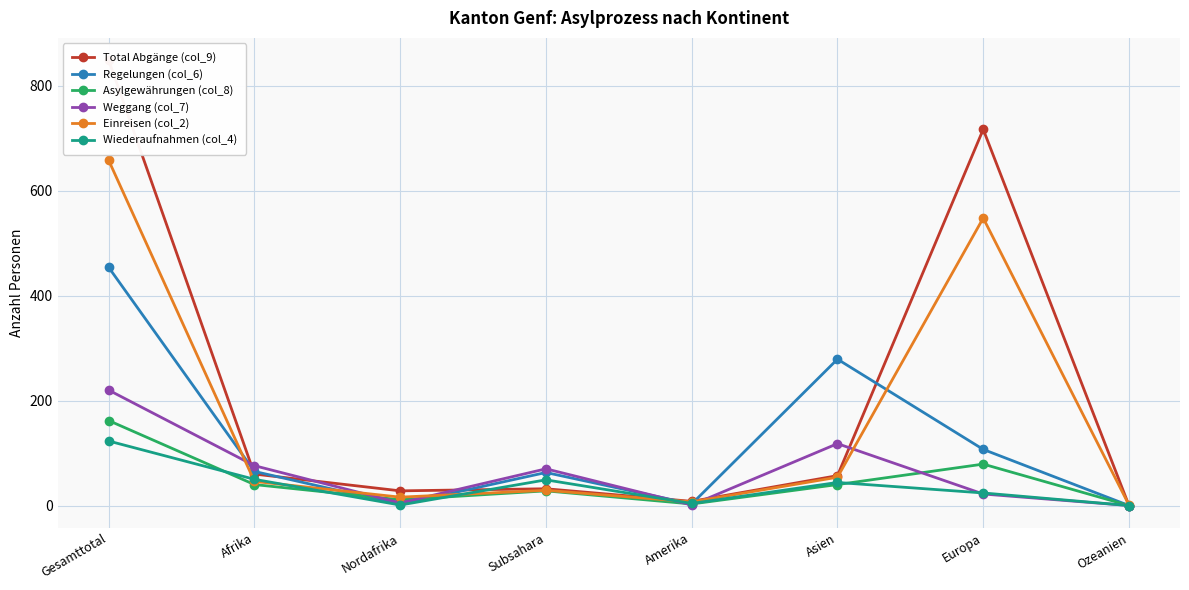

Between Asien and Europa, which series saw the biggest shift?

Total Abgänge (col_9)